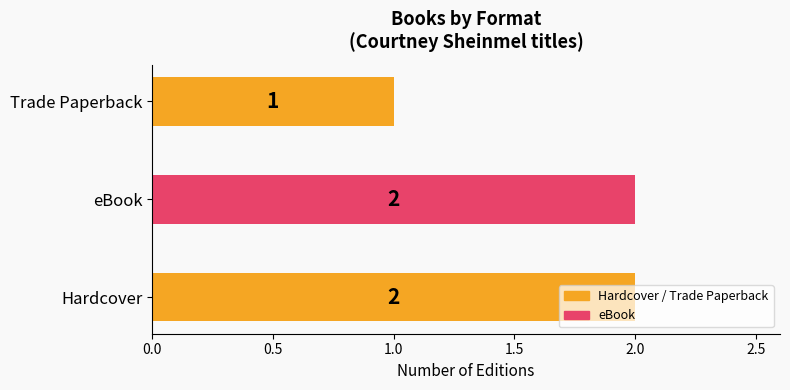

What is the ratio of the value at Hardcover to the value at Trade Paperback?

2.0